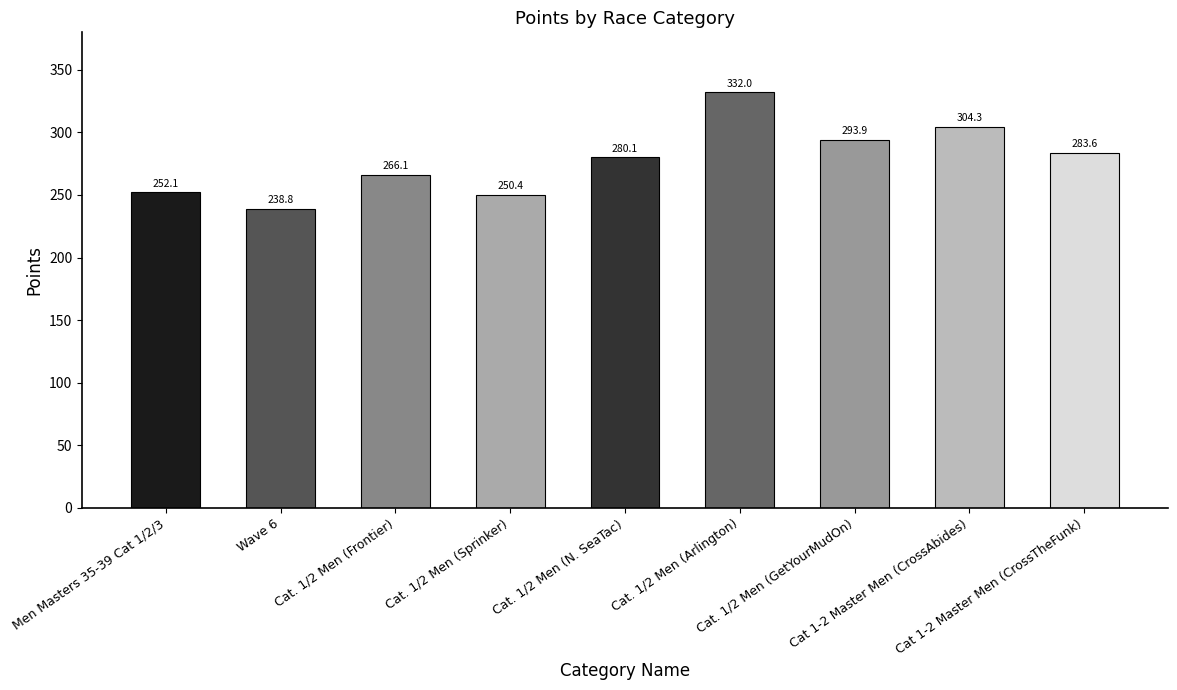

List the labels in order of value, largest first.

Cat. 1/2 Men (Arlington), Cat 1-2 Master Men (CrossAbides), Cat. 1/2 Men (GetYourMudOn), Cat 1-2 Master Men (CrossTheFunk), Cat. 1/2 Men (N. SeaTac), Cat. 1/2 Men (Frontier), Men Masters 35-39 Cat 1/2/3, Cat. 1/2 Men (Sprinker), Wave 6